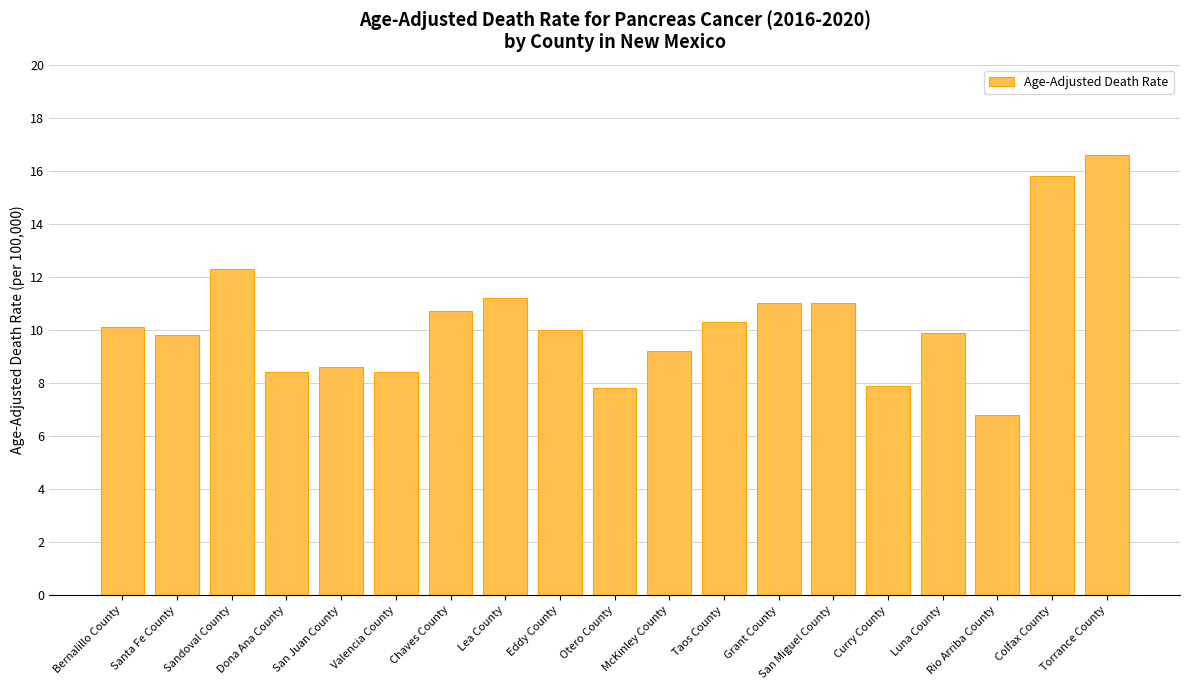

What is the sum of all values?

195.8